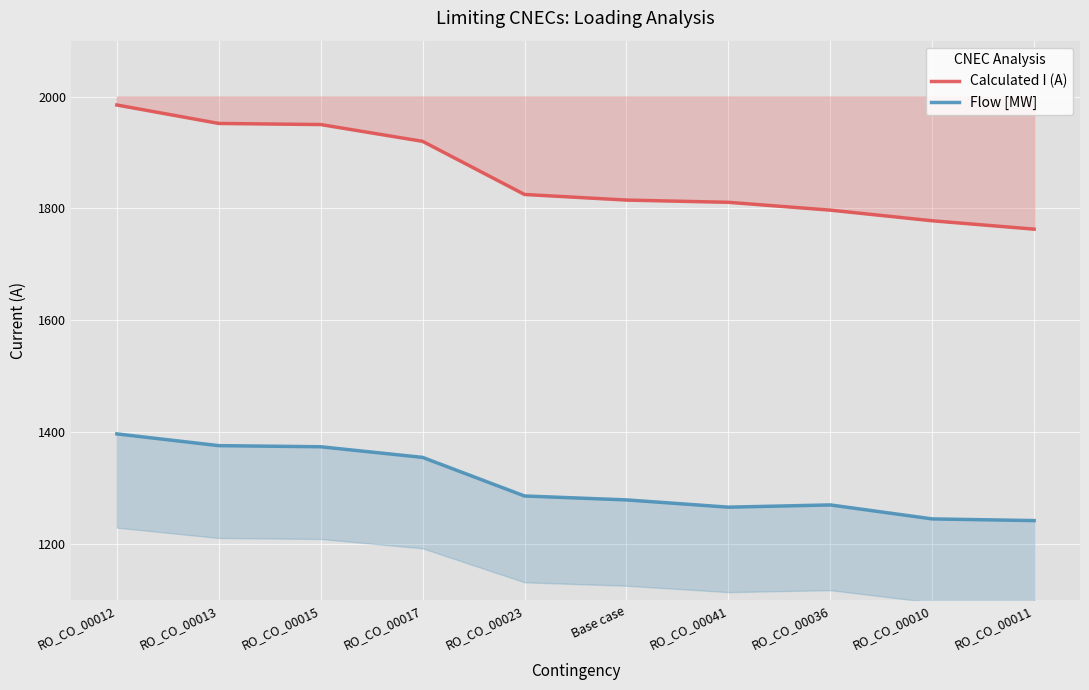

What position from the right is RO_CO_00017?

7